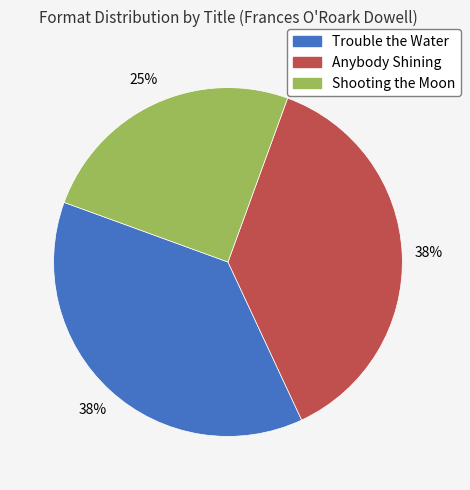

The Anybody Shining slice represents 38% of the pie. True or false?

True